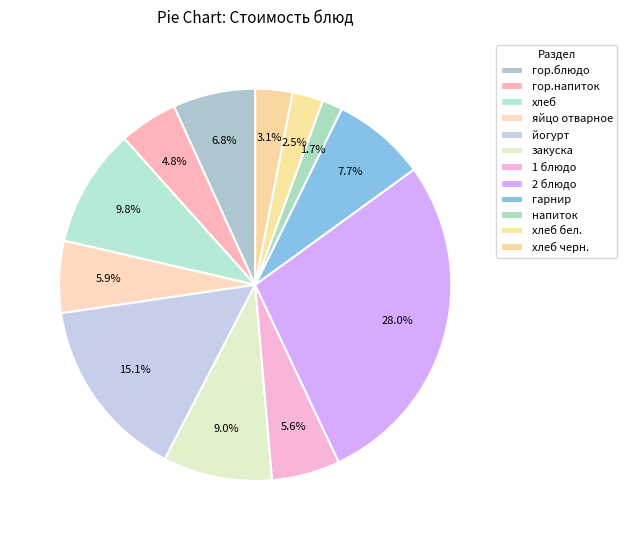

How many slices are in this pie chart?

12